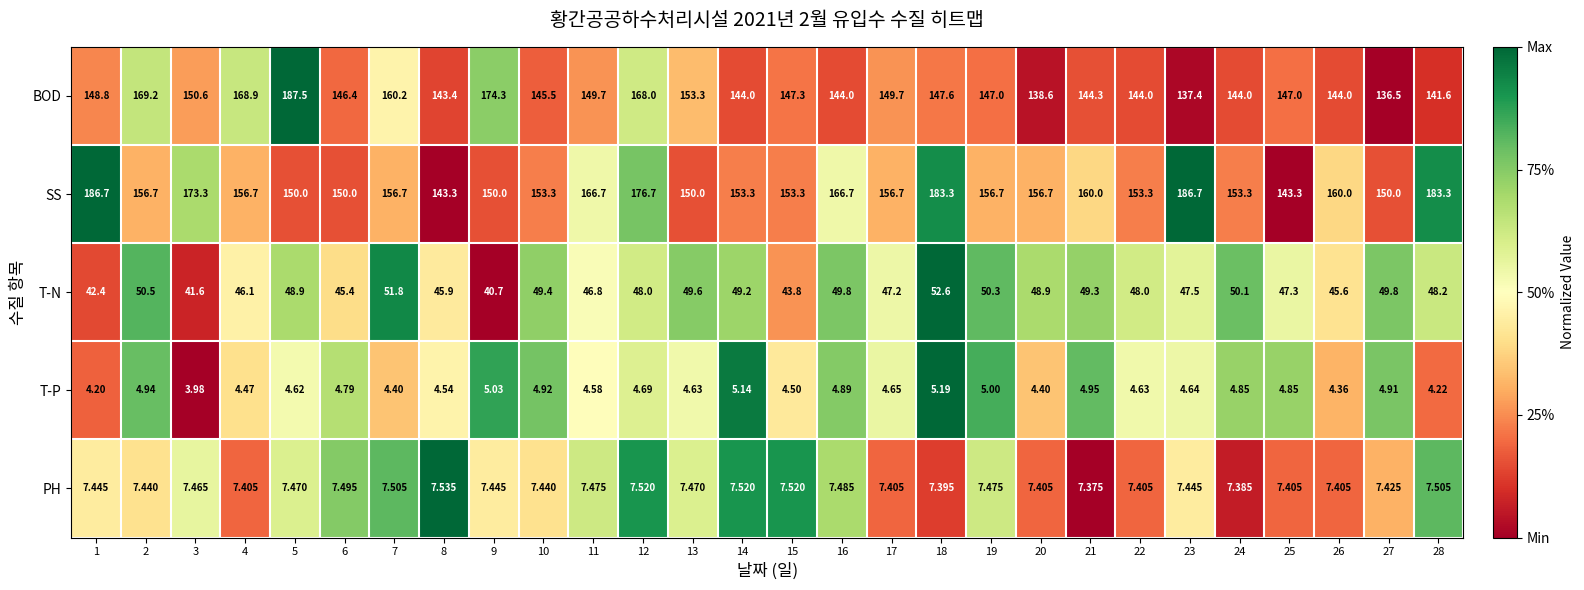

Which series has the largest range (max minus min)?

BOD